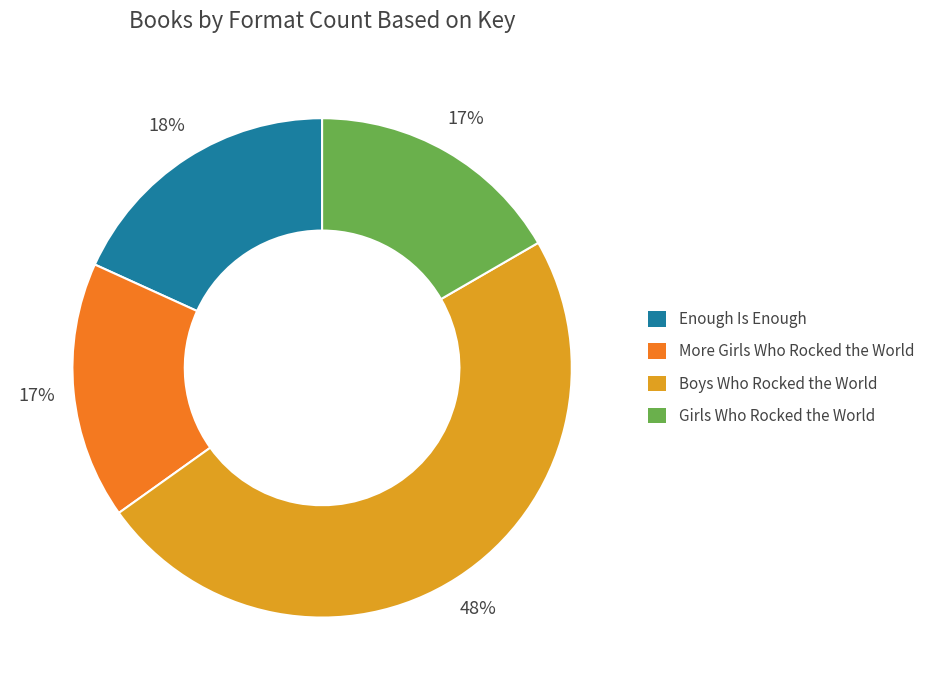

True or false: More Girls Who Rocked the World accounts for 8% of the total.

False